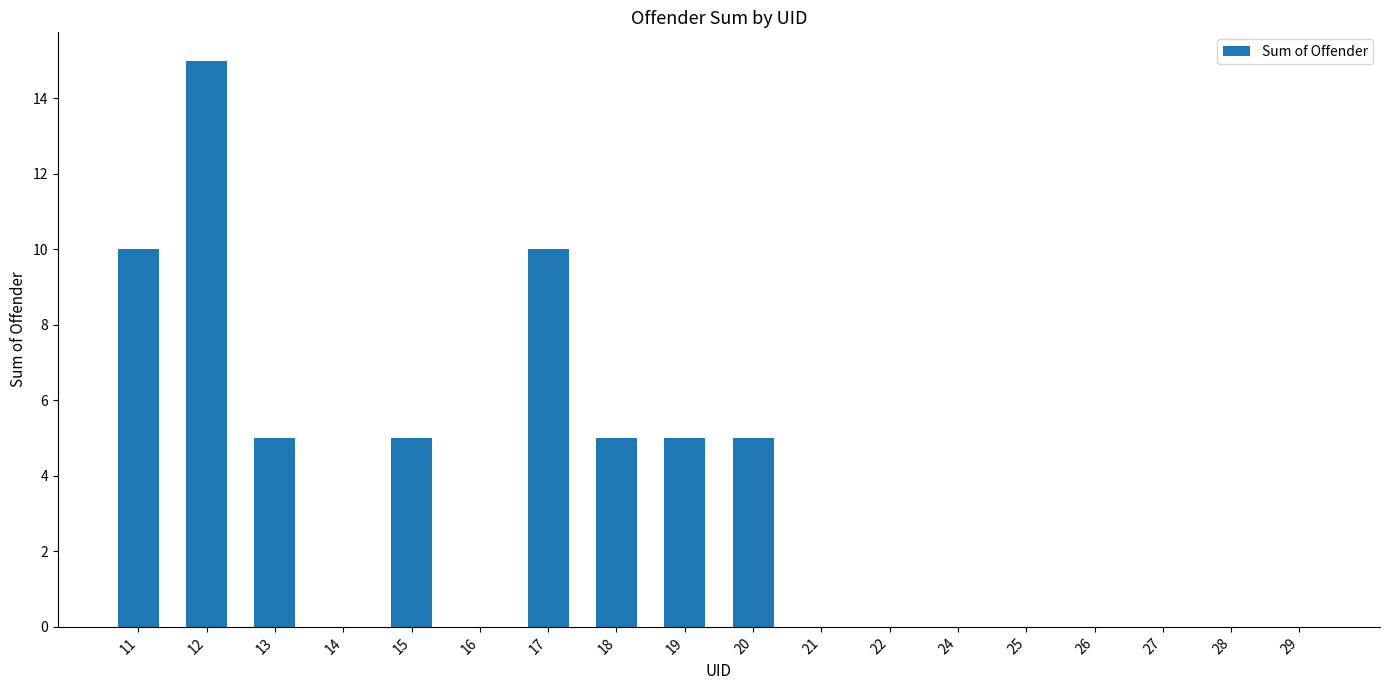

Which label corresponds to the largest value in the chart?

12